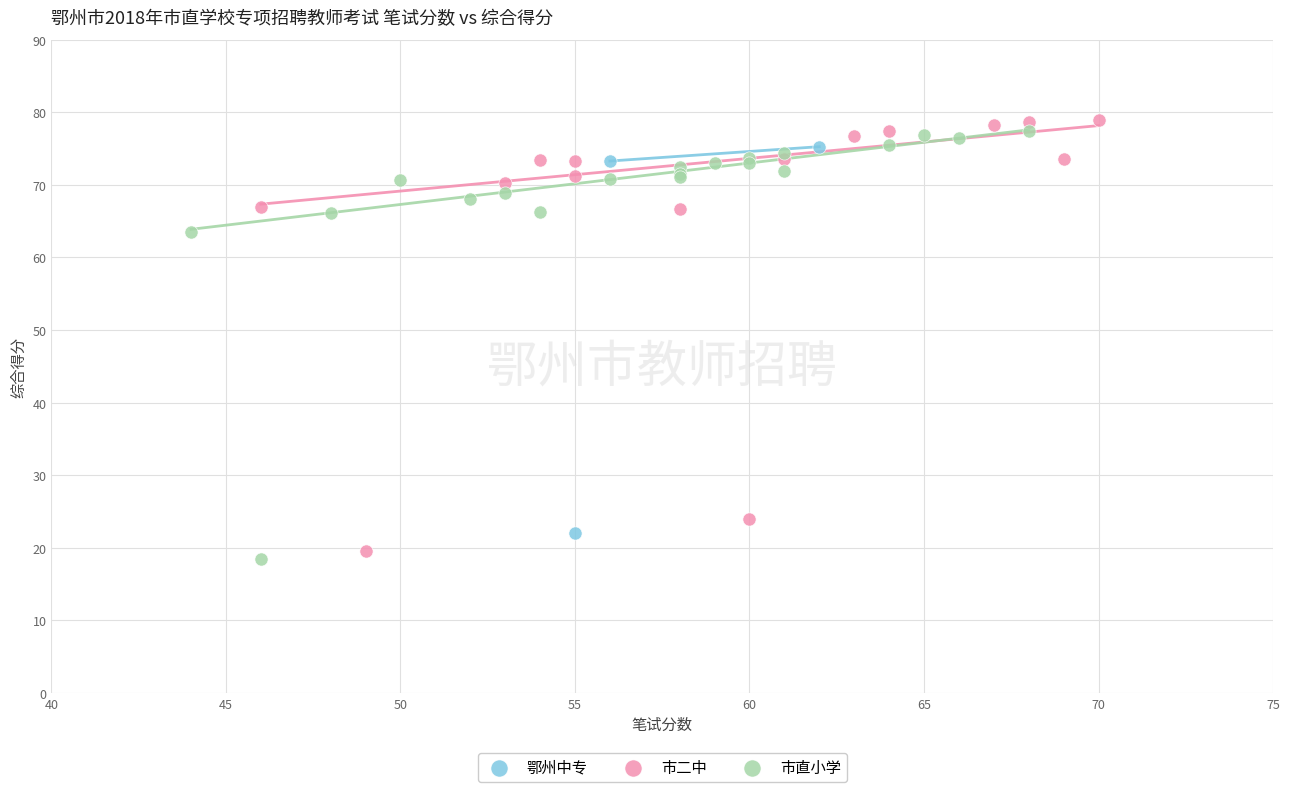

What are all the series names shown in the legend?

鄂州中专, 市二中, 市直小学